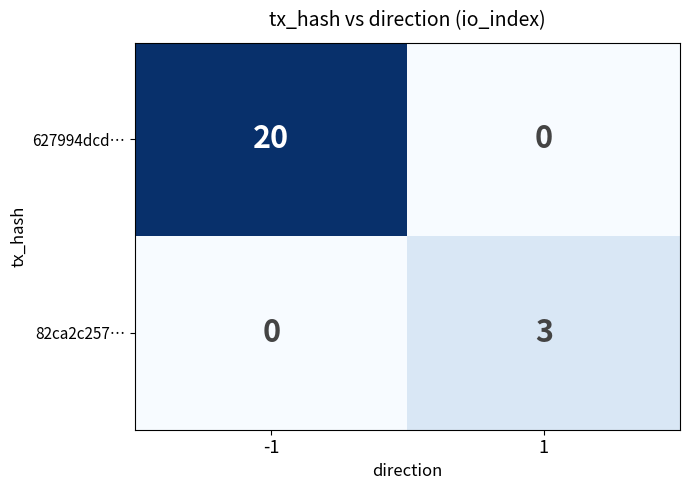

At how many categories does at least one series exceed 9?

1